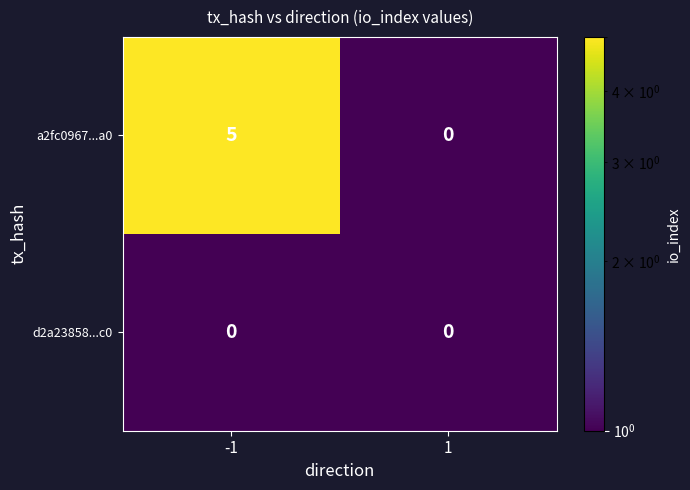

What is the difference between the a2fc0967...a0 values at -1 and 1?

5